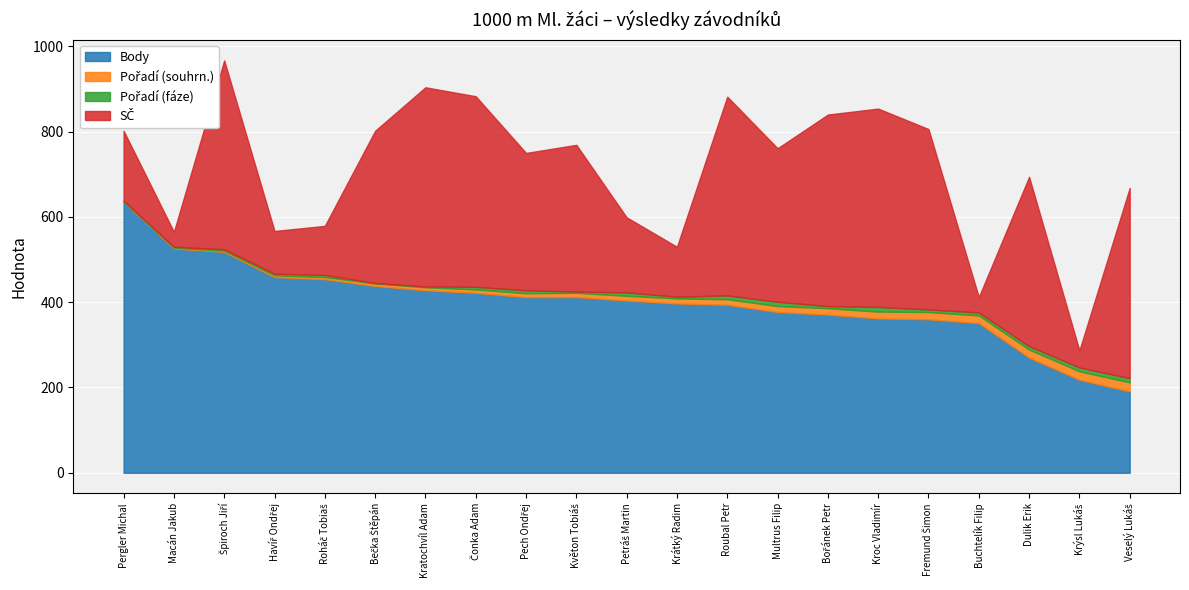

True or false: Body and Pořadí (souhrn.) intersect in this chart.

False